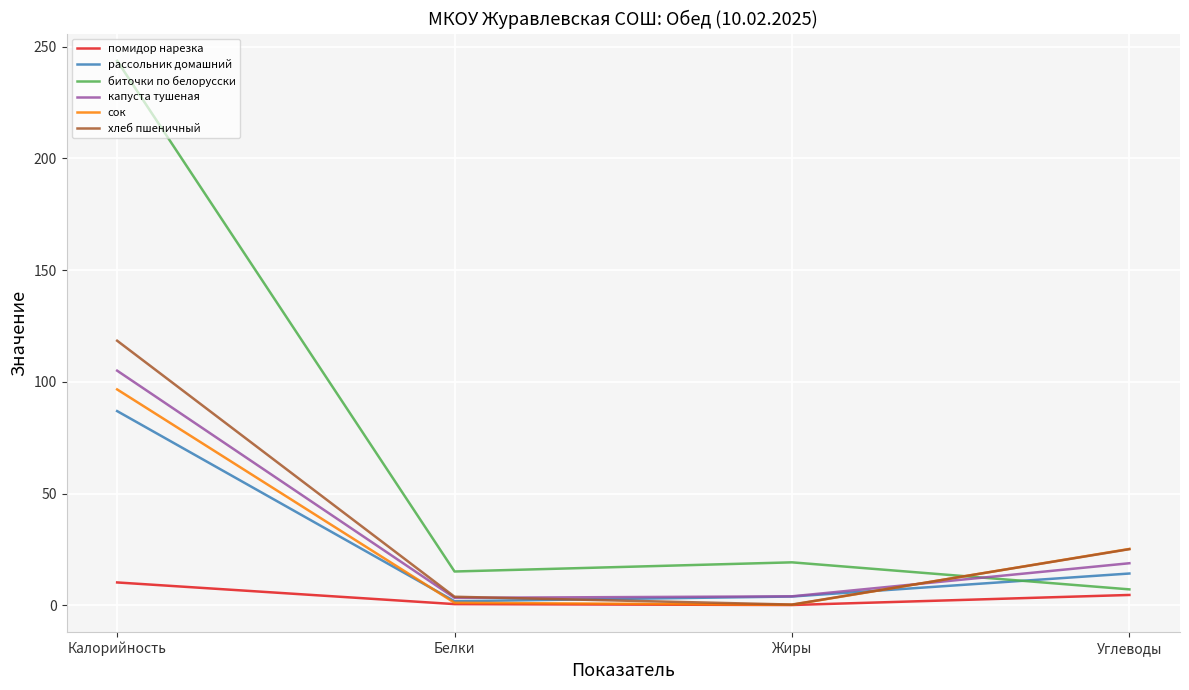

Which series has the largest total across all categories?

биточки по белорусски